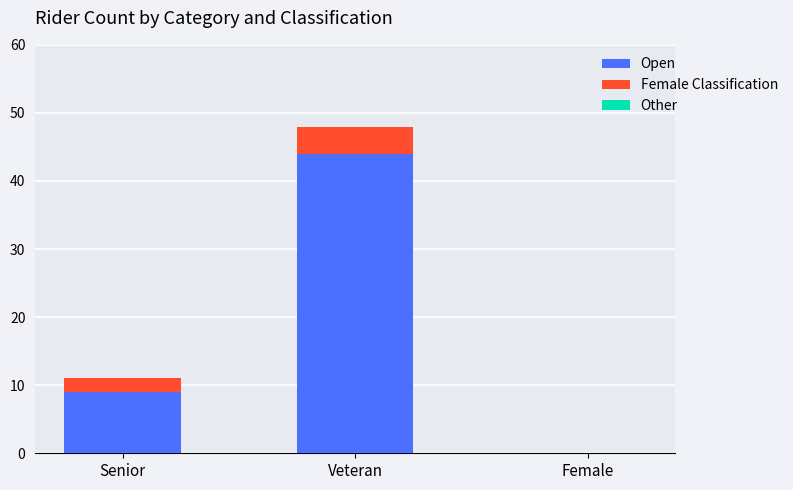

Which category has the highest value in the Open series?

Veteran